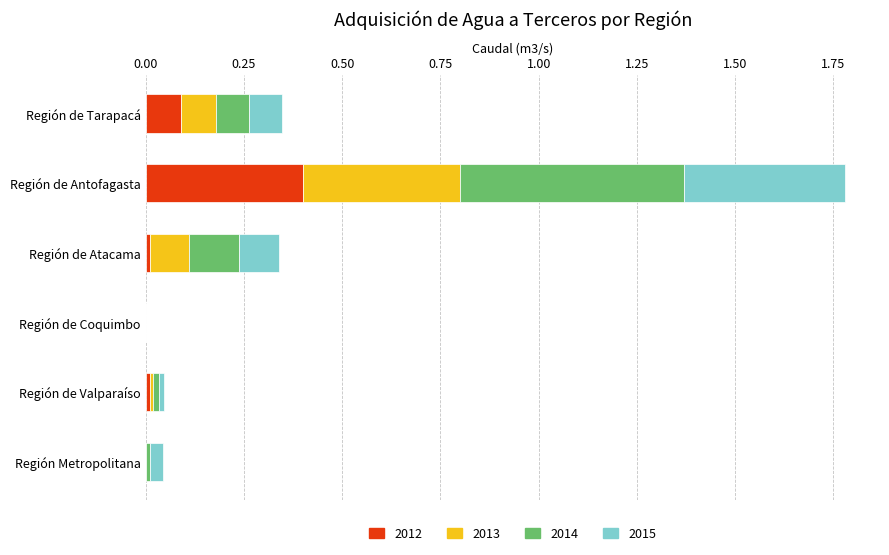

At which label does 2012 reach its peak?

Región de Antofagasta